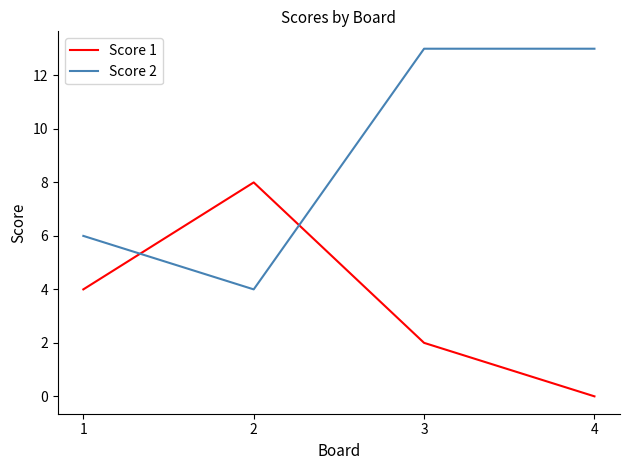

Reading left to right, list all the values displayed in this chart.

Score 1: 1=4	2=8	3=2	4=0
Score 2: 1=6	2=4	3=13	4=13